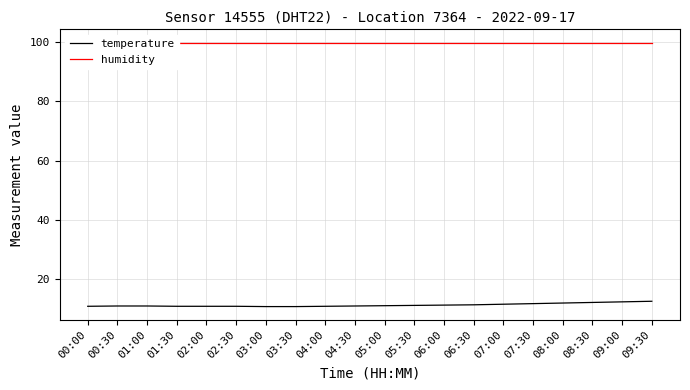

The value of humidity at 06:00 is 99.9. True or false?

True